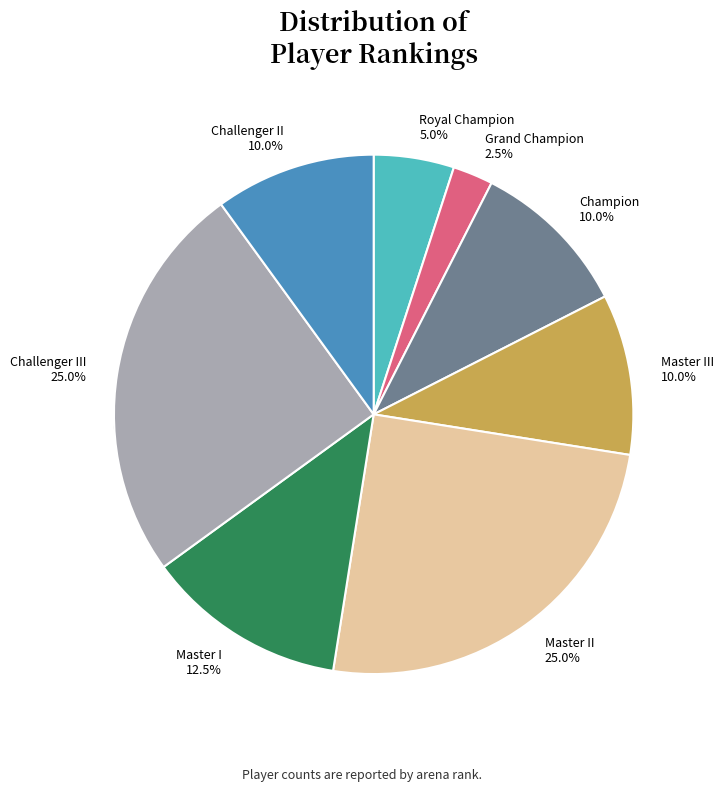

To the nearest percent, what is the difference between the Master II and Master I slice percentages?

12%